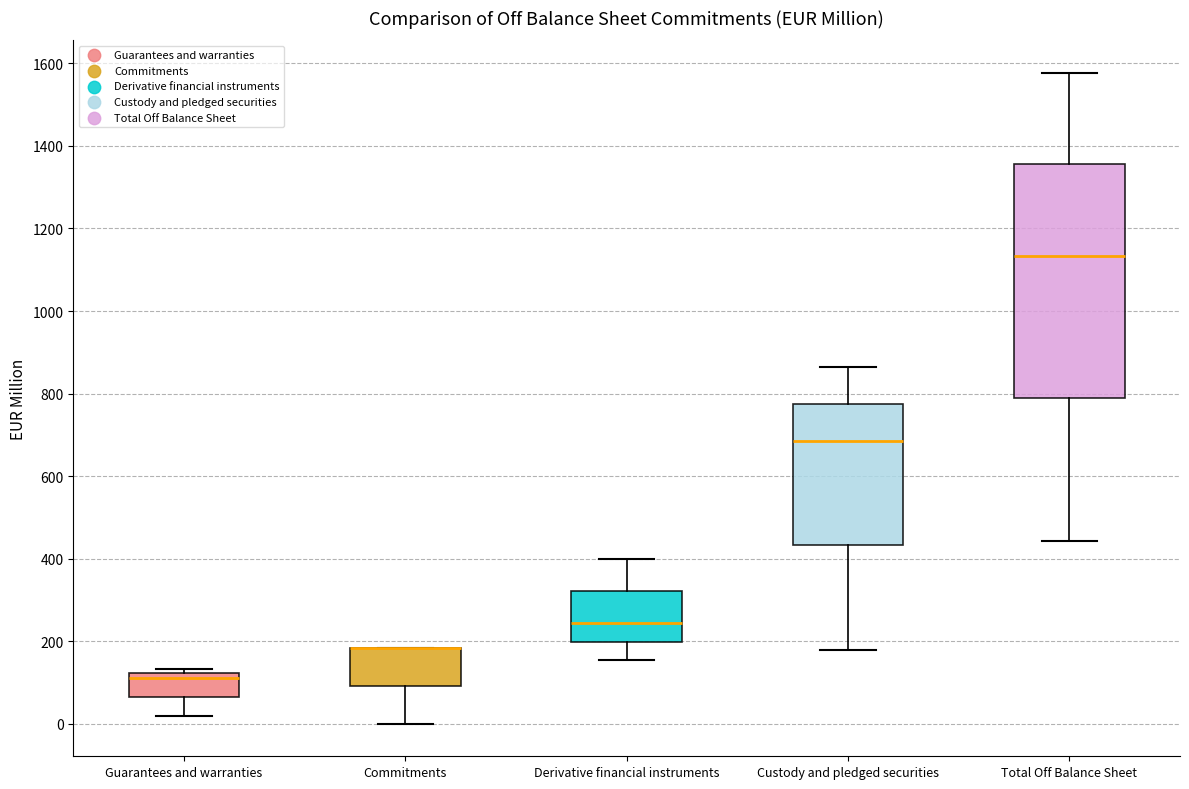

Reading left to right, read every box against the y-axis: the position of its median line, the range the box covers, and the ends of its whiskers. The values are not printed on the chart, so give them approximately, as read against the axis.

Guarantees and warranties: median 120 (just below the box's upper edge), box 60 to 120, whiskers 20 to 140
Commitments: median 180 (drawn on the box's upper edge), box 100 to 180, whiskers 0 to 180
Derivative financial instruments: median 240, box 200 to 320, whiskers 160 to 400
Custody and pledged securities: median 680, box 440 to 780, whiskers 180 to 860
Total Off Balance Sheet: median 1140, box 780 to 1360, whiskers 440 to 1580